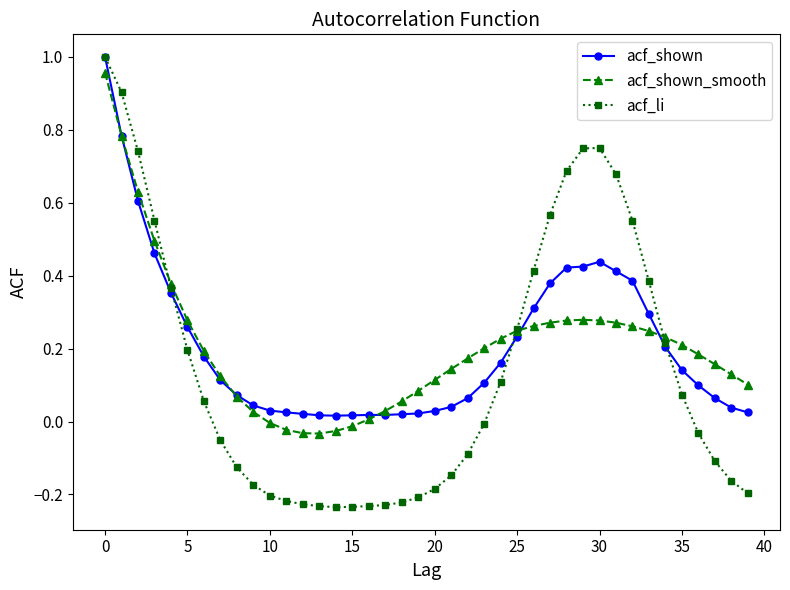

How many categories are shown in the chart?

40